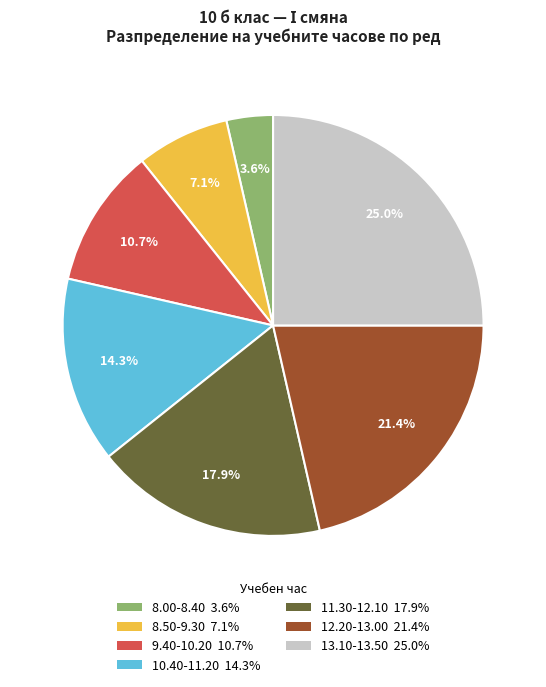

What is the ratio of the value at 9.40-10.20 to the value at 11.30-12.10?

0.6